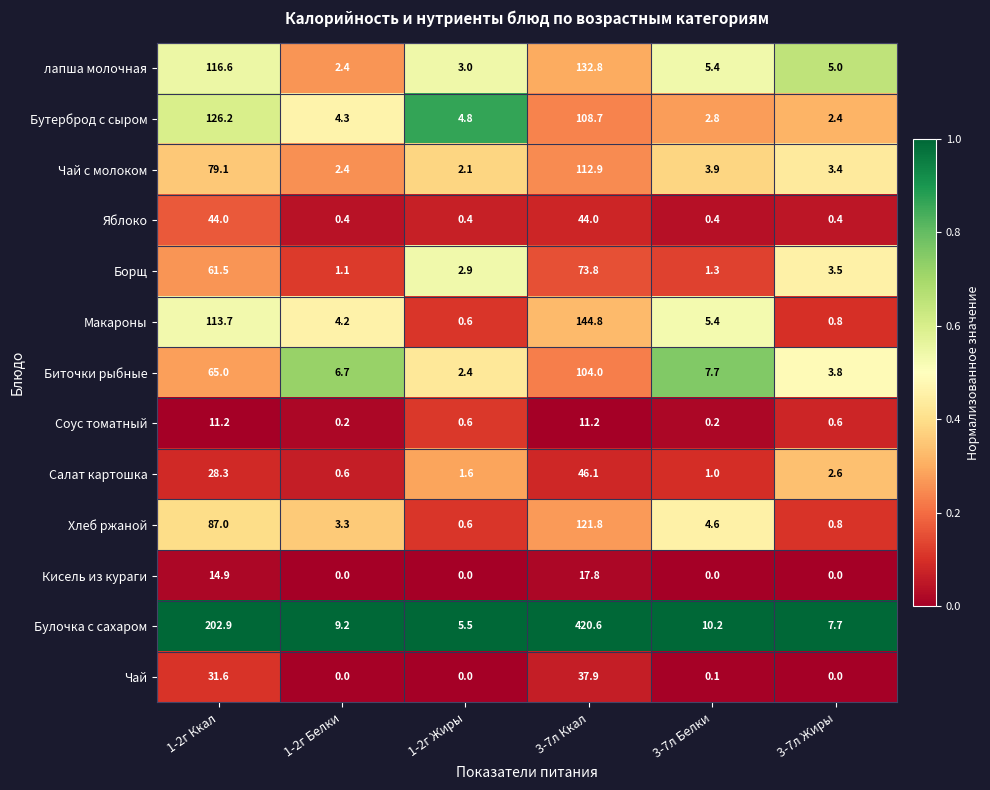

At how many categories does at least one series exceed 0?

6